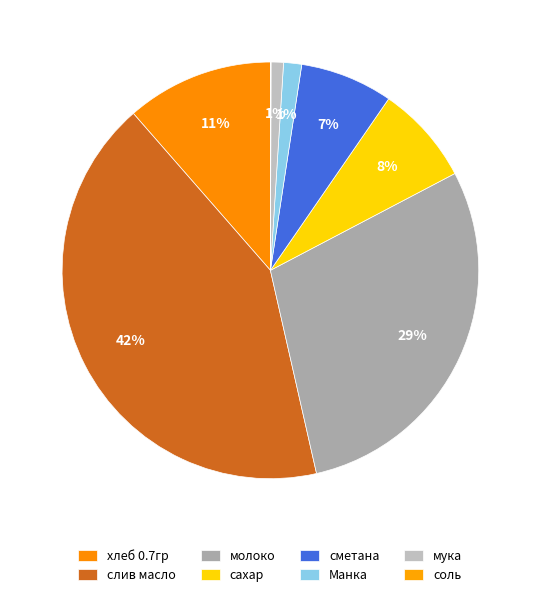

Do Манка and соль together represent more than half of the pie?

No